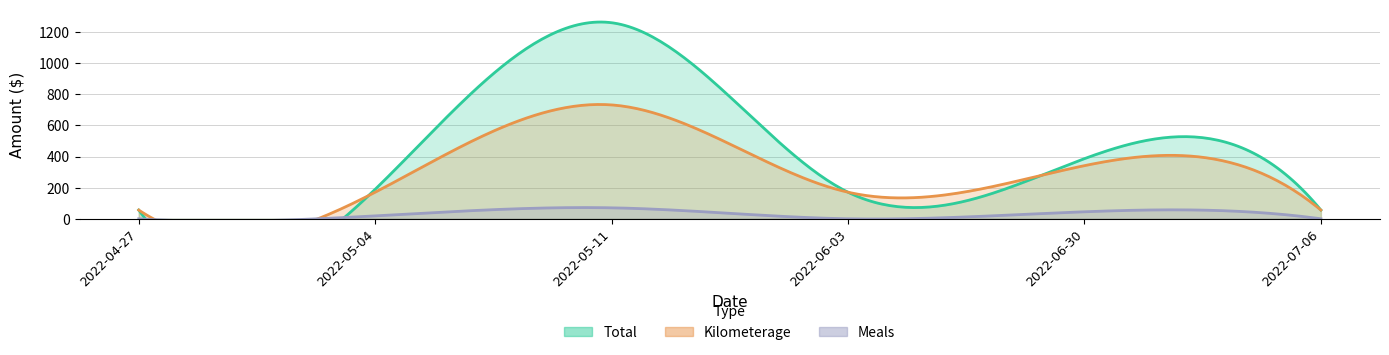

How many interior local valleys does the Total series have?

1